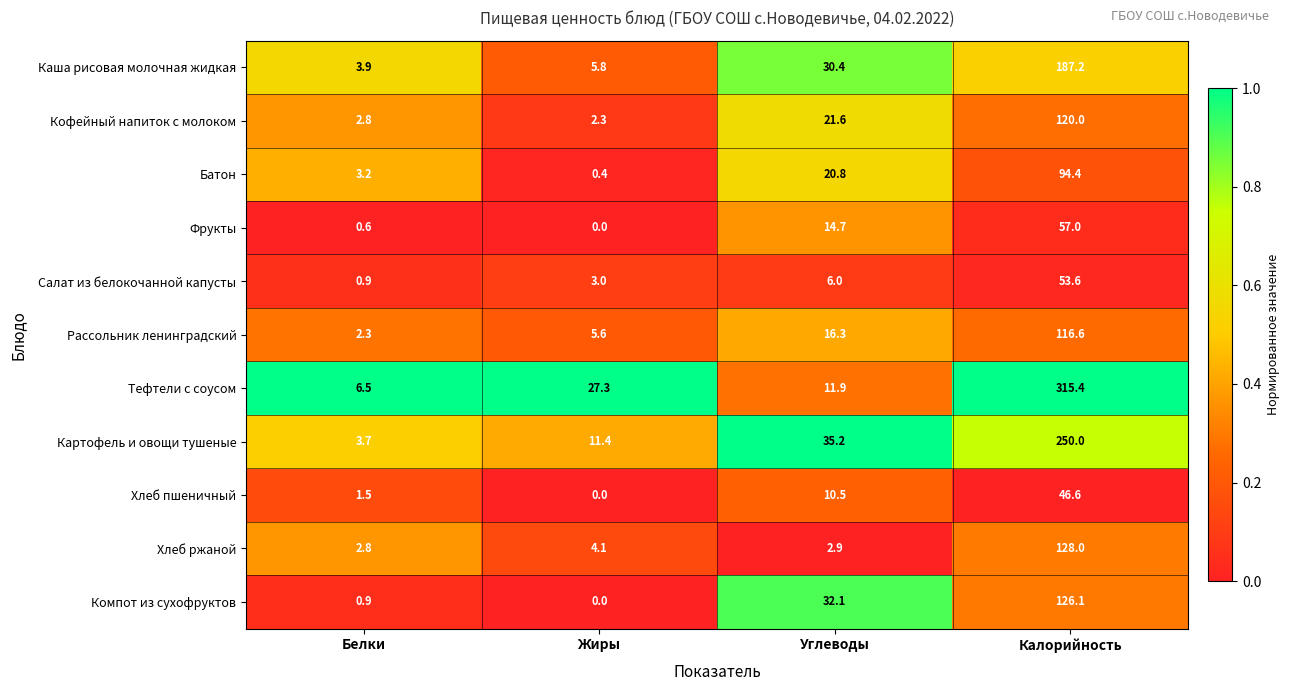

What is the total value across all series at Белки?

29.1